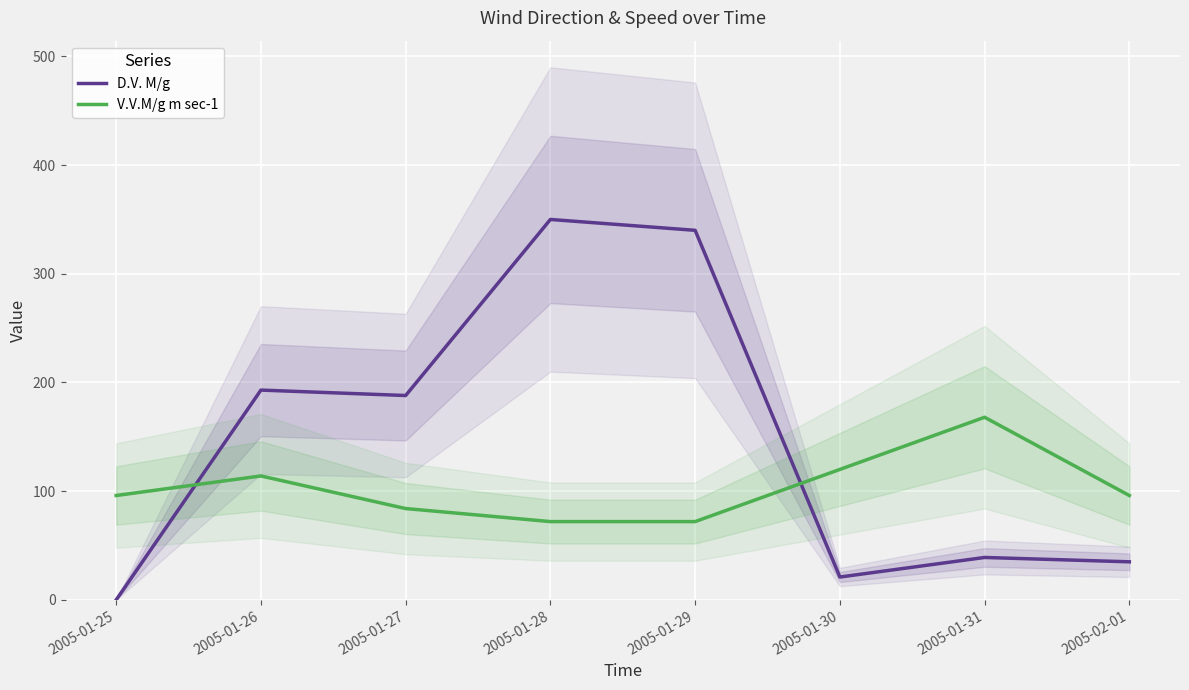

At which category does V.V.M/g m sec-1 reach its first local peak?

2005-01-26